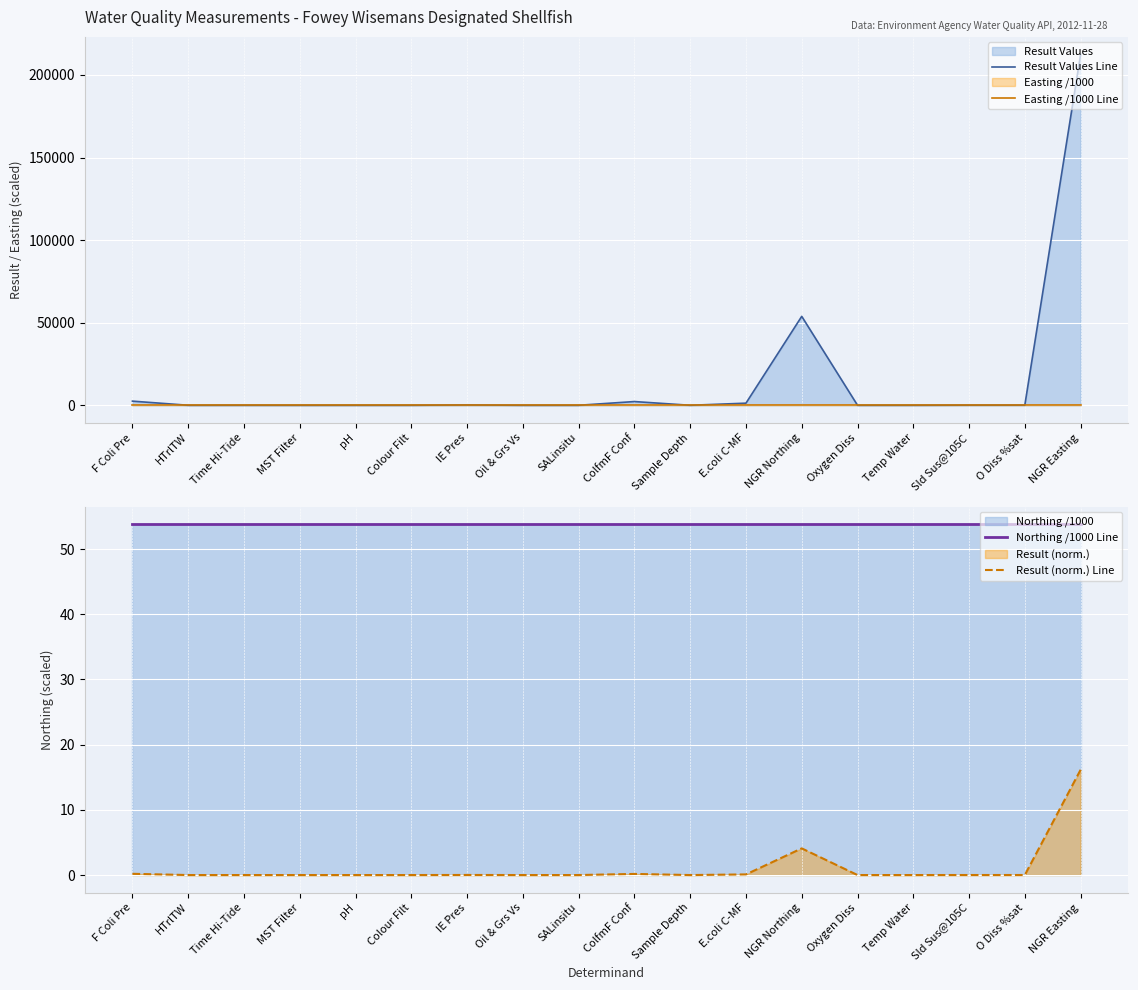

Which series changed the most between Colour Filt and Oxygen Diss?

Result Values Line